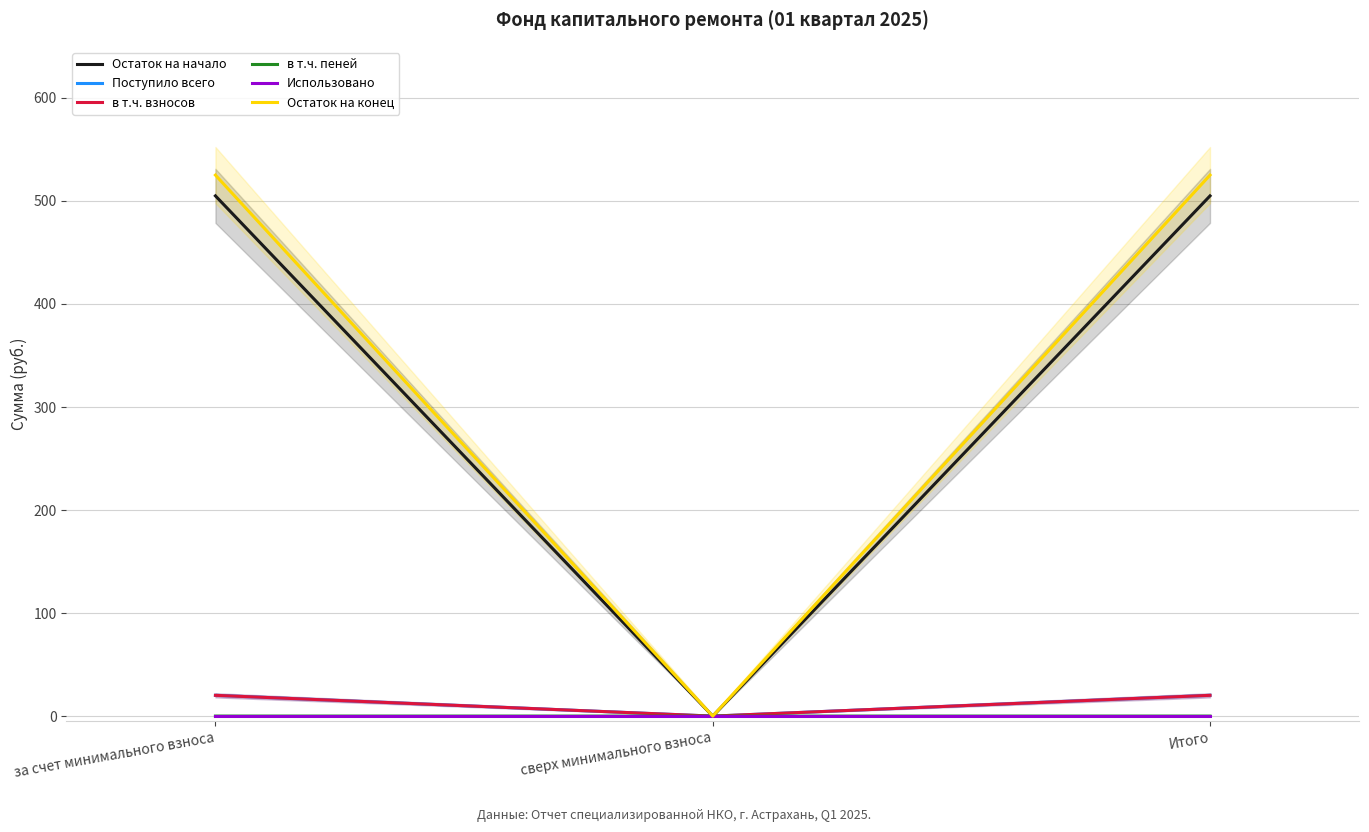

Is this an area chart (filled region under the line)?

No